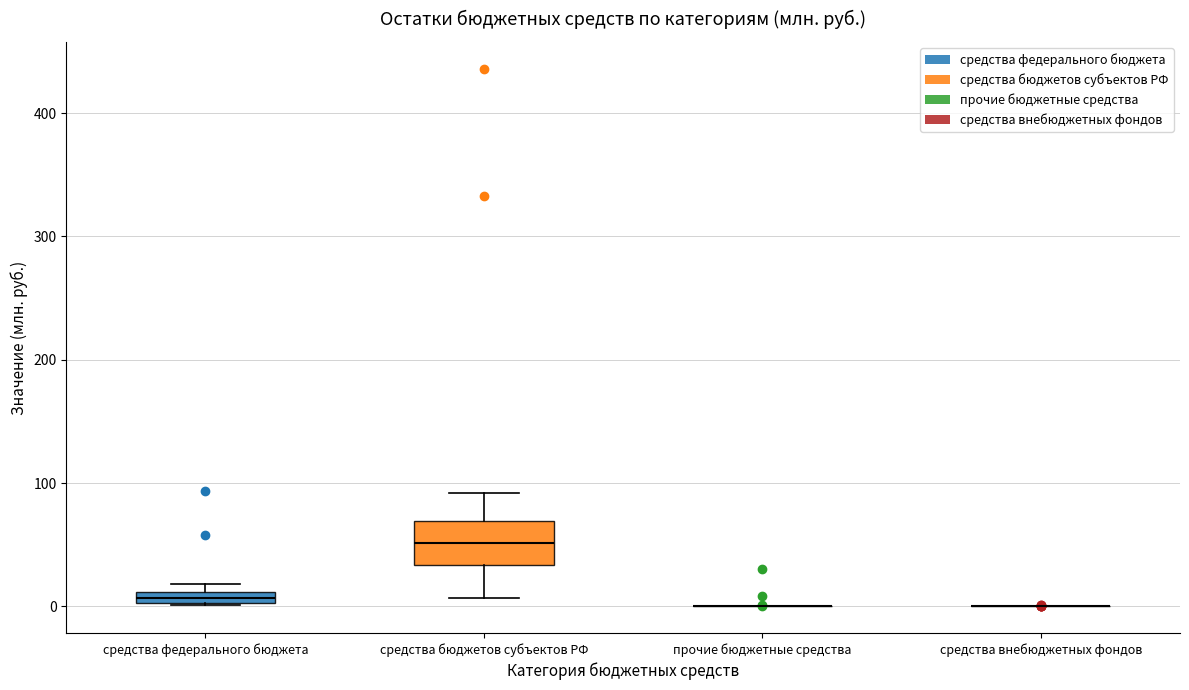

Which box is the tallest, from its lower edge to its upper edge?

средства бюджетов субъектов РФ